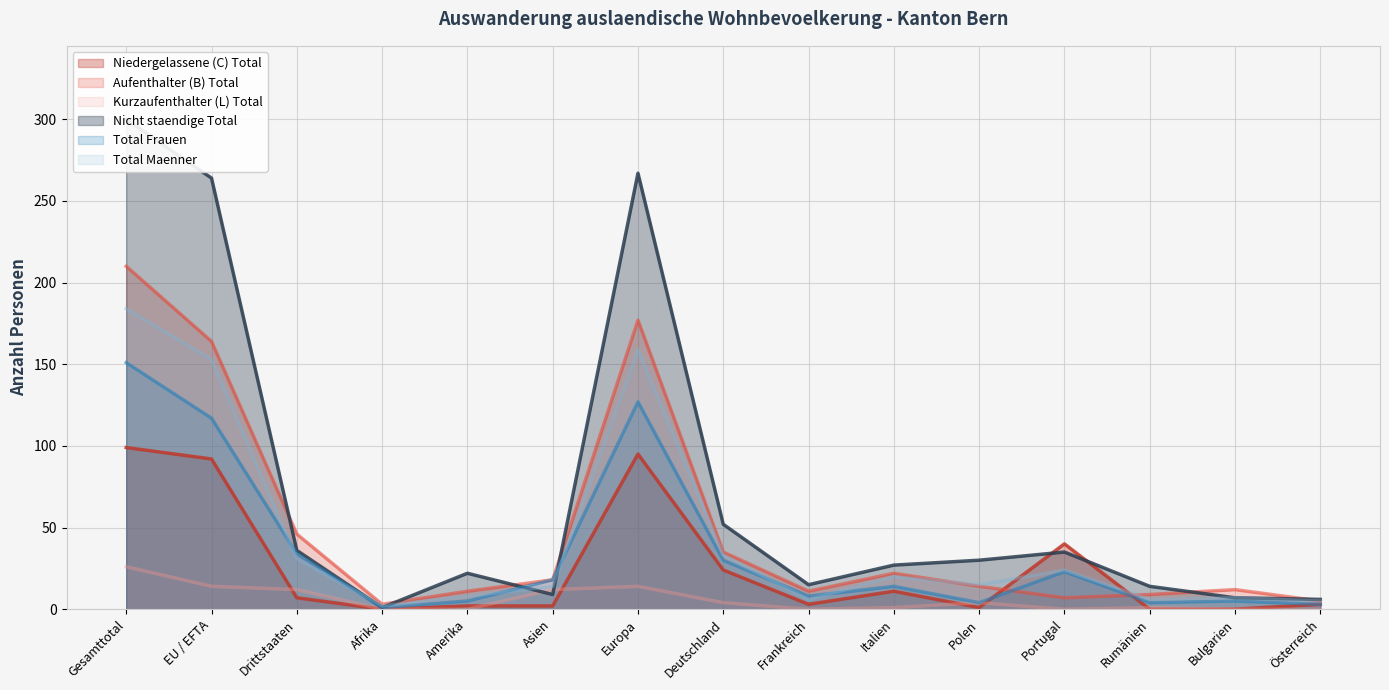

At which label does Total Frauen reach its peak?

Gesamttotal